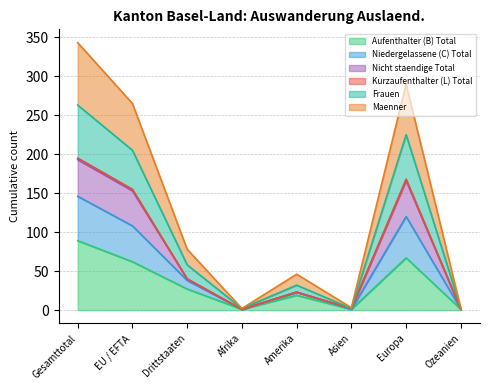

Where is the first local maximum for Frauen?

Amerika